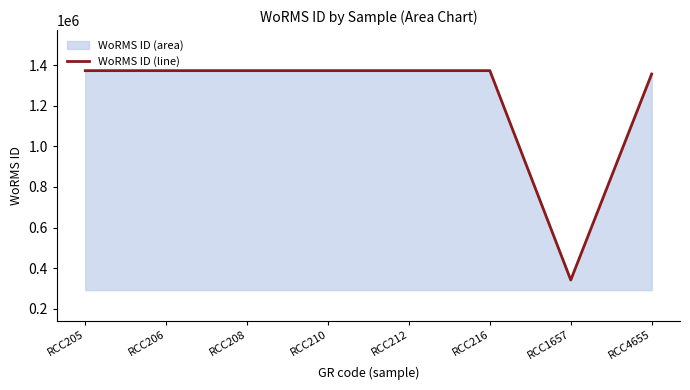

How many interior local valleys (lower than both neighbors) does the data have?

1